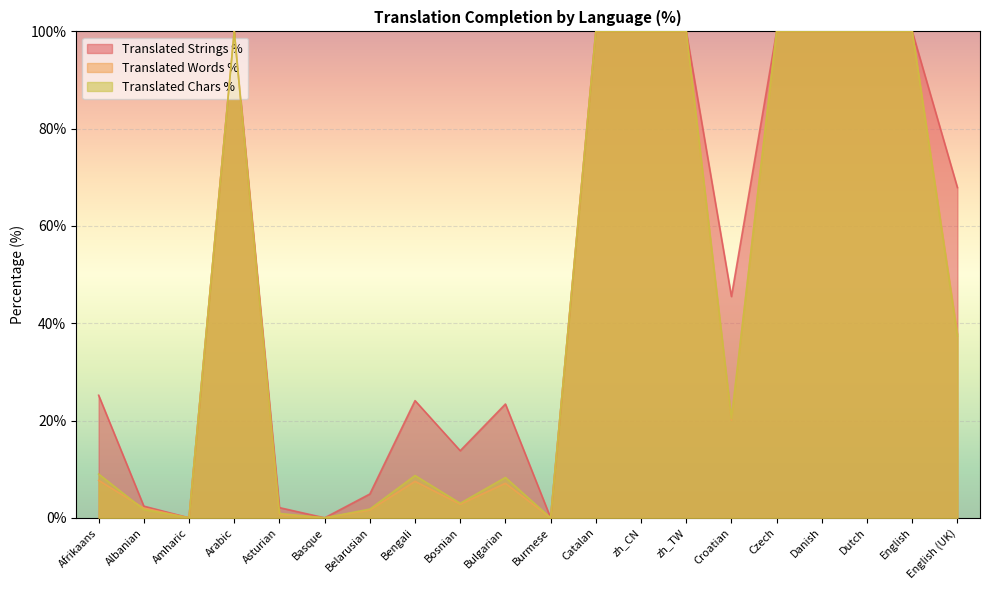

Reading left to right, transcribe all the data shown in this chart.

translated_percent: 25.2	2.4	0.0	100.0	2.1	0.0	4.9	24.1	13.8	23.4	0.0	100.0	100.0	100.0	45.5	100.0	100.0	100.0	100.0	67.9
translated_words_percent: 7.7	2.0	0.0	100.0	0.7	0.0	1.6	7.5	2.8	7.1	0.0	100.0	100.0	100.0	20.1	100.0	100.0	100.0	100.0	37.8
translated_chars_percent: 9.0	1.7	0.0	100.0	0.9	0.0	1.8	8.7	3.0	8.3	0.0	100.0	100.0	100.0	20.4	100.0	100.0	100.0	100.0	37.4